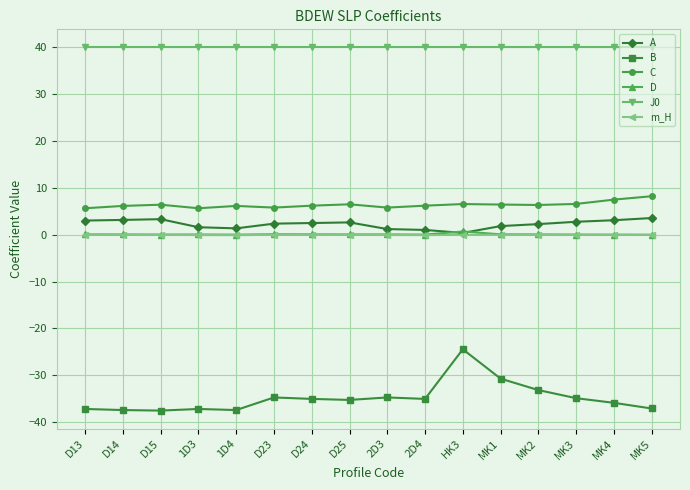

Does the chart display data point markers on the line(s)?

Yes